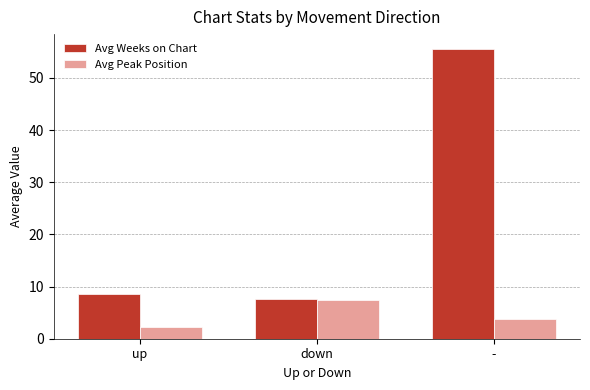

What is the difference between the highest and lowest values at -?

51.8